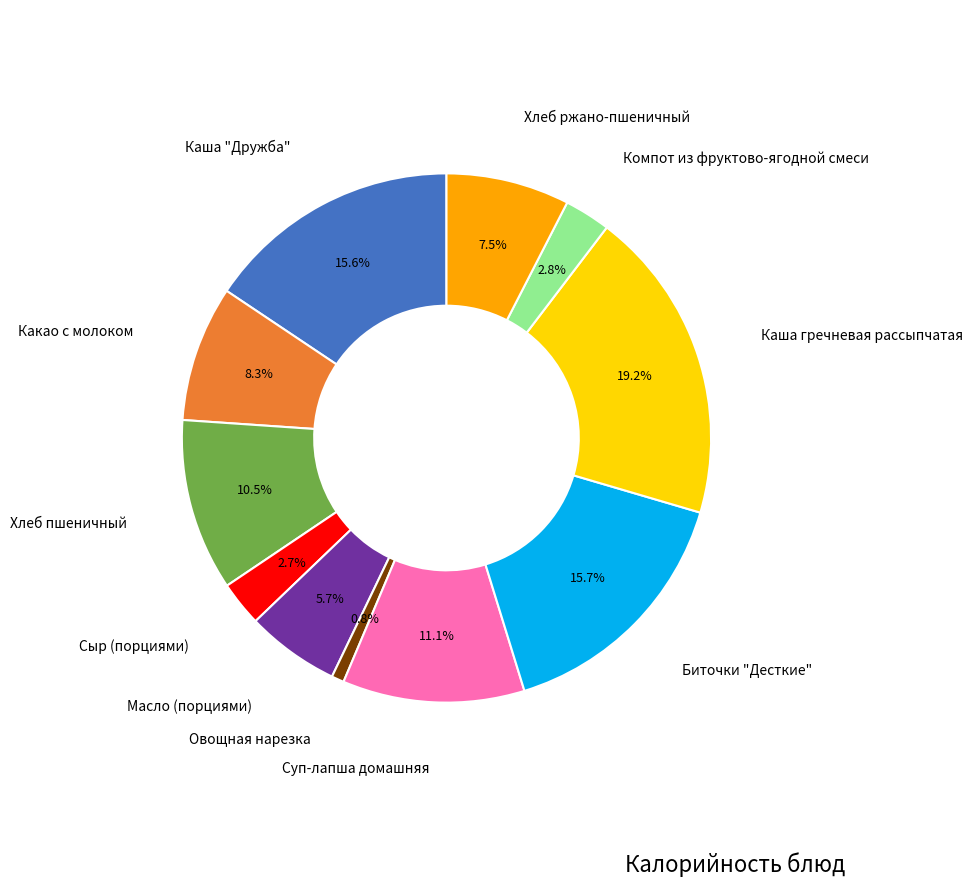

Is there any slice that represents more than half of the pie?

No